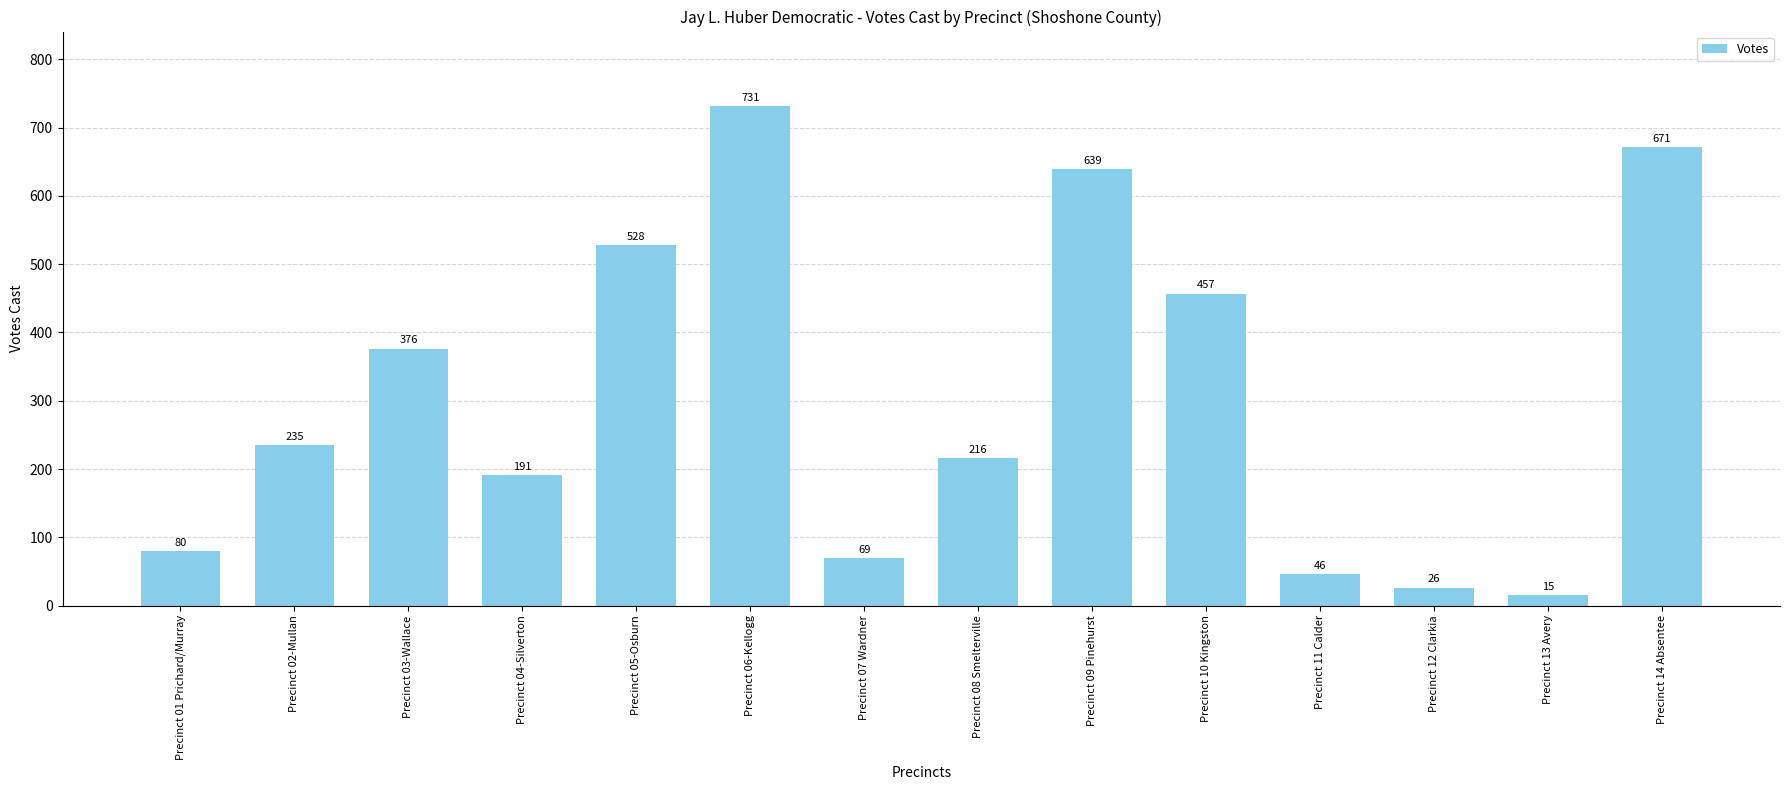

How many bars are there in total?

14